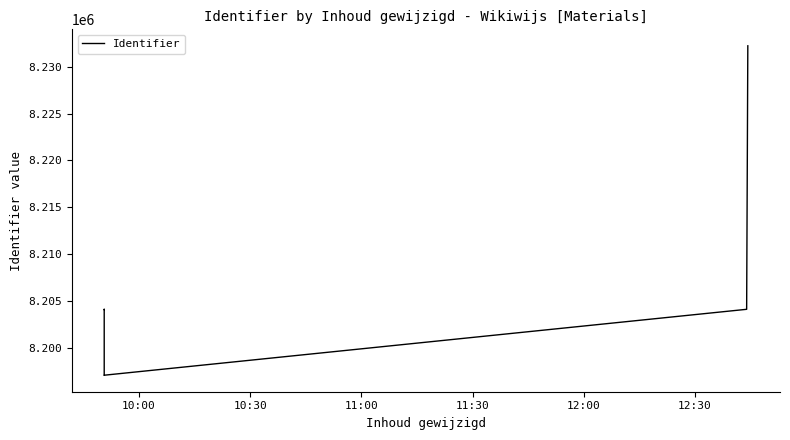

How many data points are above 8204066?

3